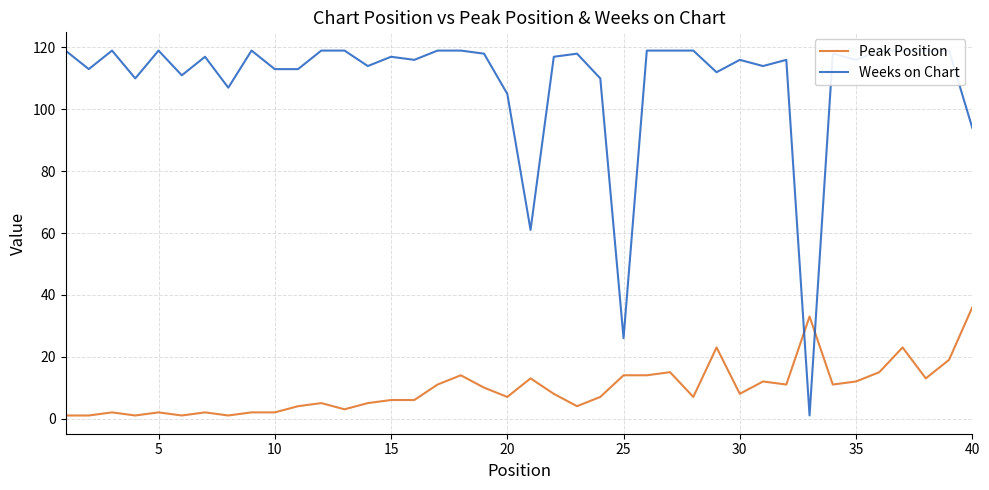

Reading right to left, extract all data points from this chart.

Peak Position: 36	19	13	23	15	12	11	33	11	12	8	23	7	15	14	14	7	4	8	13	7	10	14	11	6	6	5	3	5	4	2	2	1	2	1	2	1	2	1	1
Weeks on Chart: 94	119	119	119	119	116	118	1	116	114	116	112	119	119	119	26	110	118	117	61	105	118	119	119	116	117	114	119	119	113	113	119	107	117	111	119	110	119	113	119